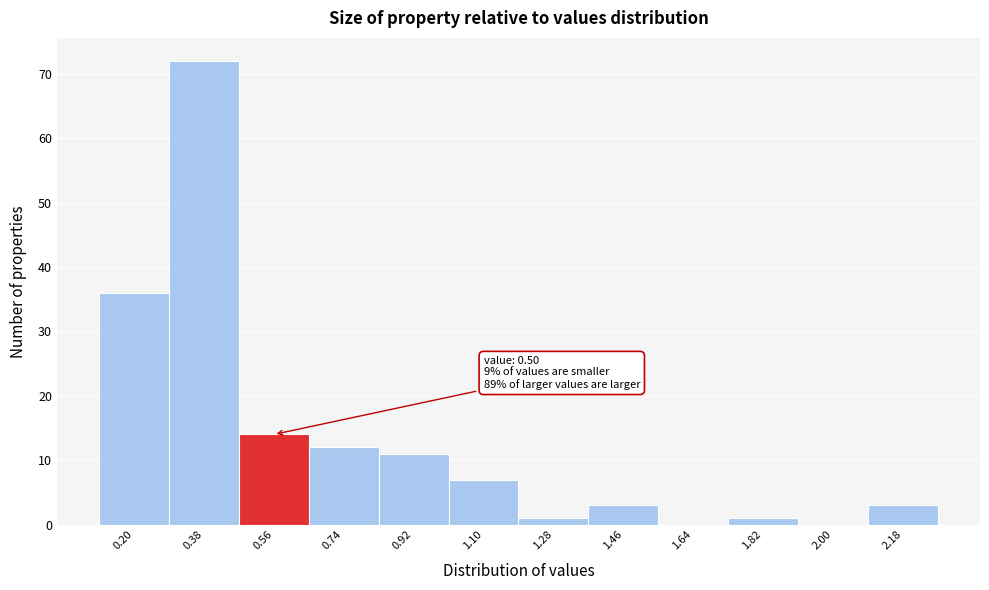

Over which range of the x-axis is the bar tallest?

0.29 to 0.47